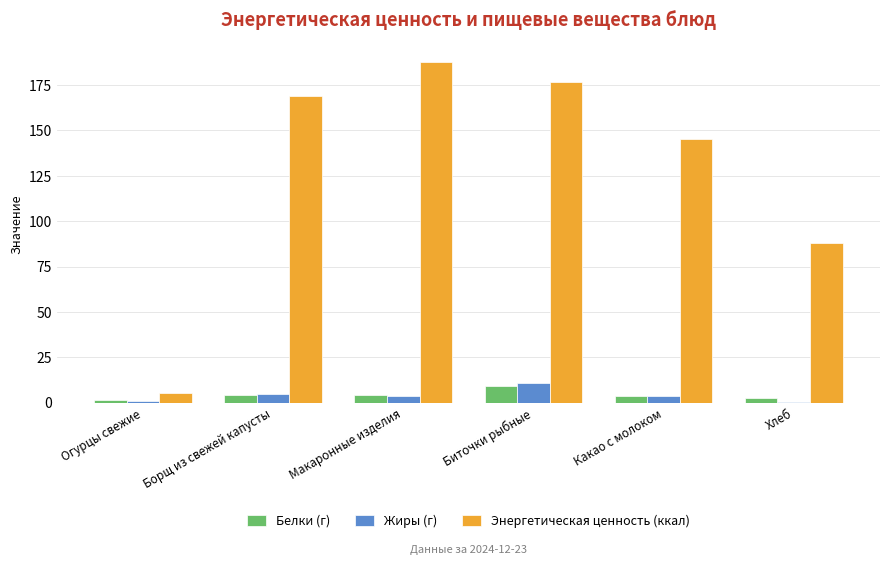

Is the value of Белки (г) at Макаронные изделия greater than the value of Жиры (г) at Хлеб?

Yes